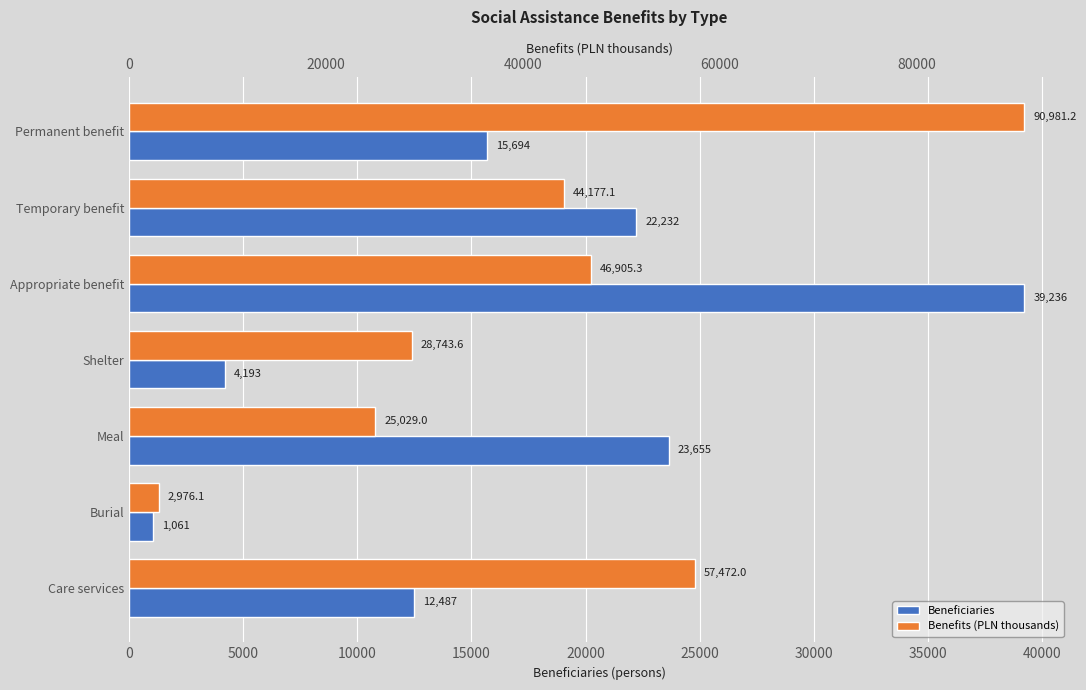

Does the chart contain stacked bars?

No